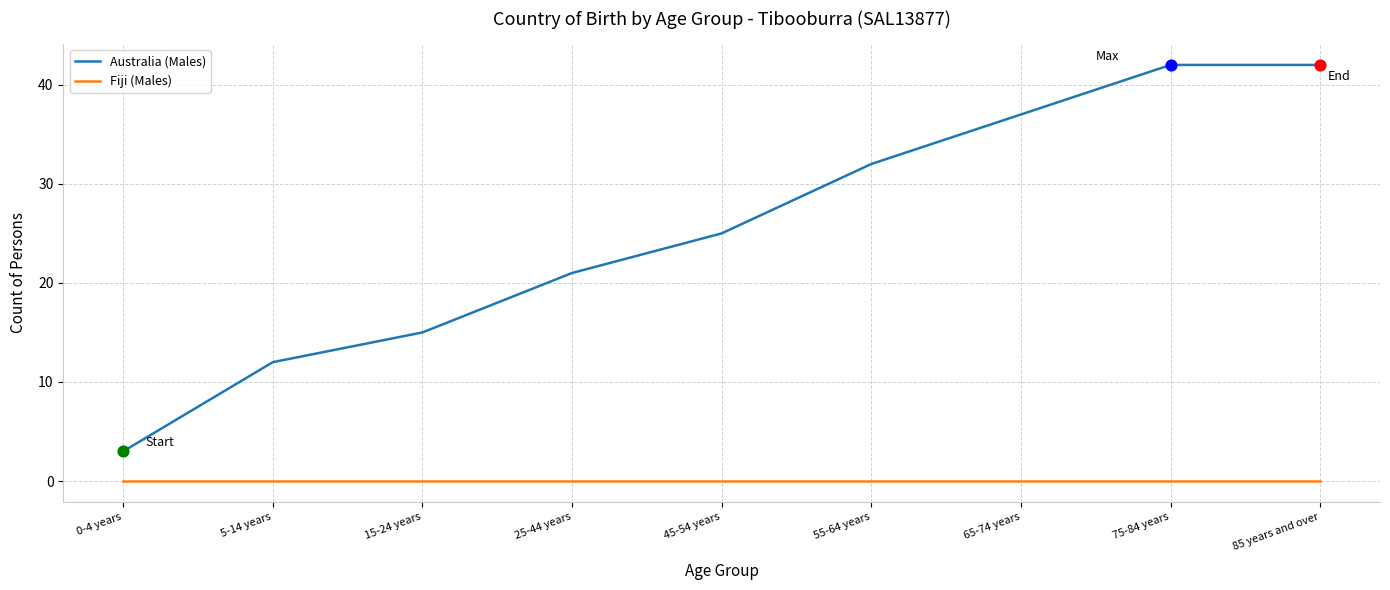

Is the value of Australia (Males) at 15-24 years greater than the value of Fiji (Males) at 25-44 years?

Yes